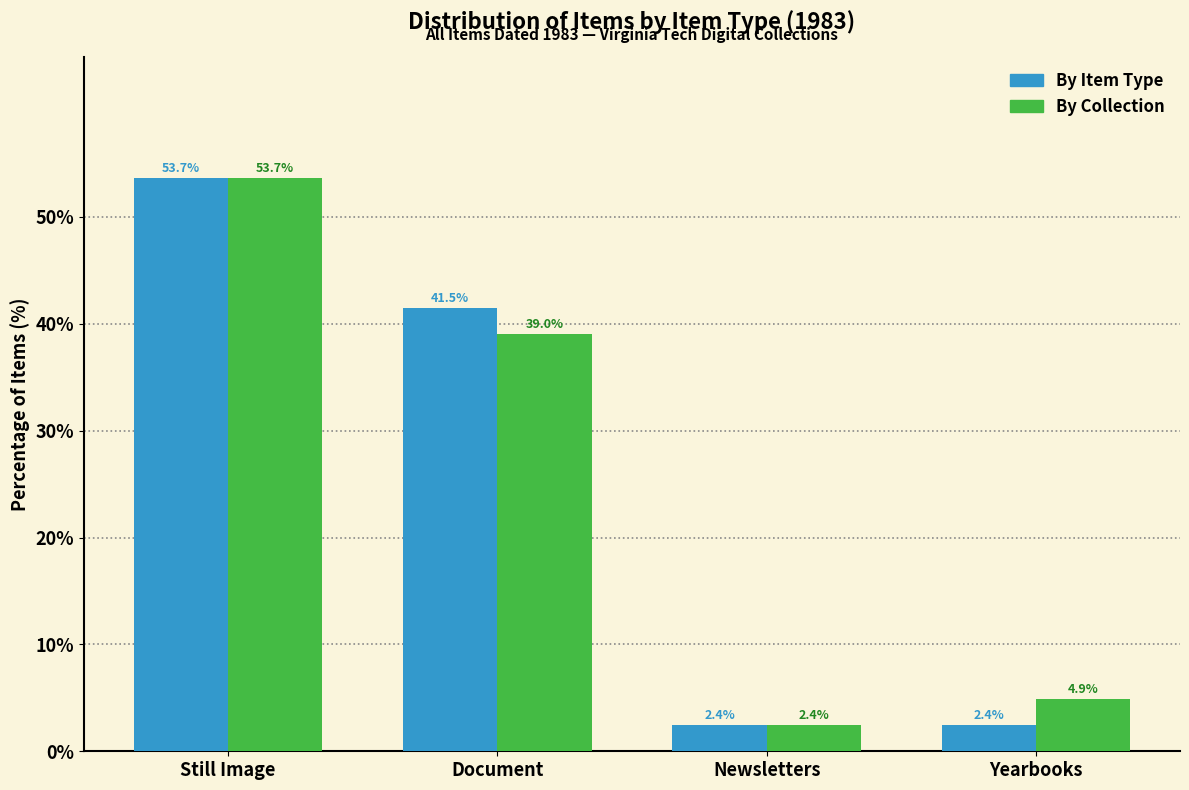

Reading right to left, extract all data points from this chart.

By Item Type: Yearbooks=2.4	Newsletters=2.4	Document=41.5	Still Image=53.7
By Collection: Yearbooks=4.9	Newsletters=2.4	Document=39.0	Still Image=53.7